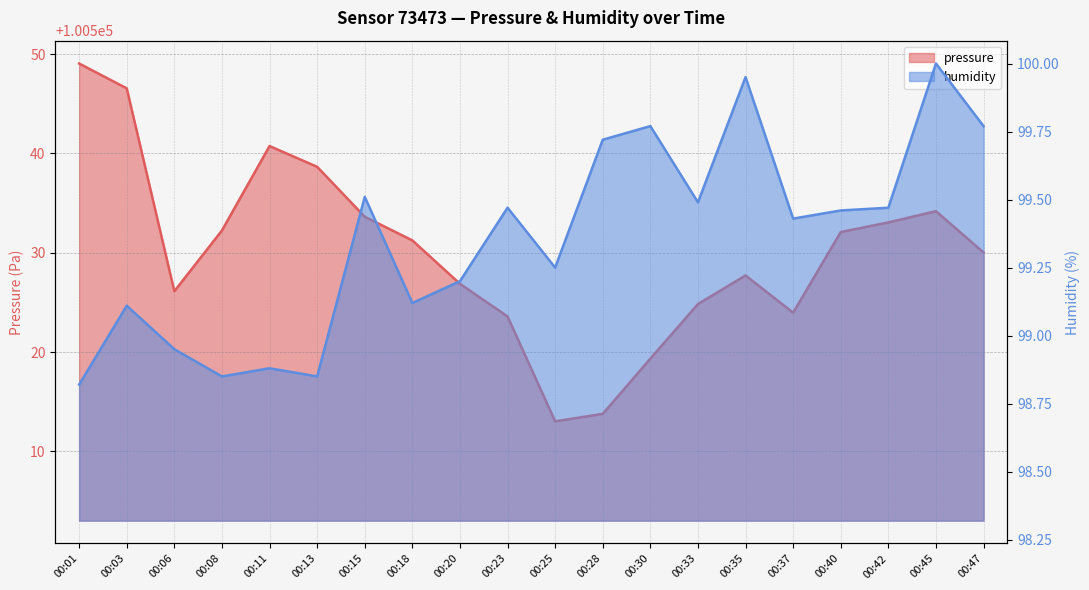

The value of pressure at 00:25 is 100513.0. True or false?

True